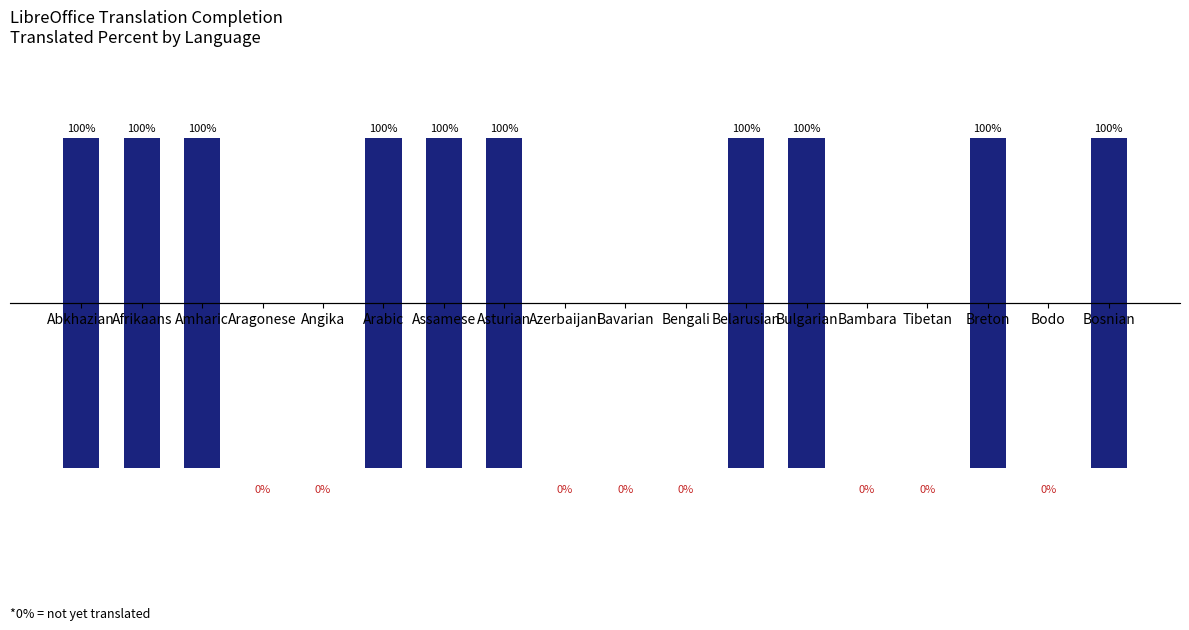

Are the bars horizontal?

No